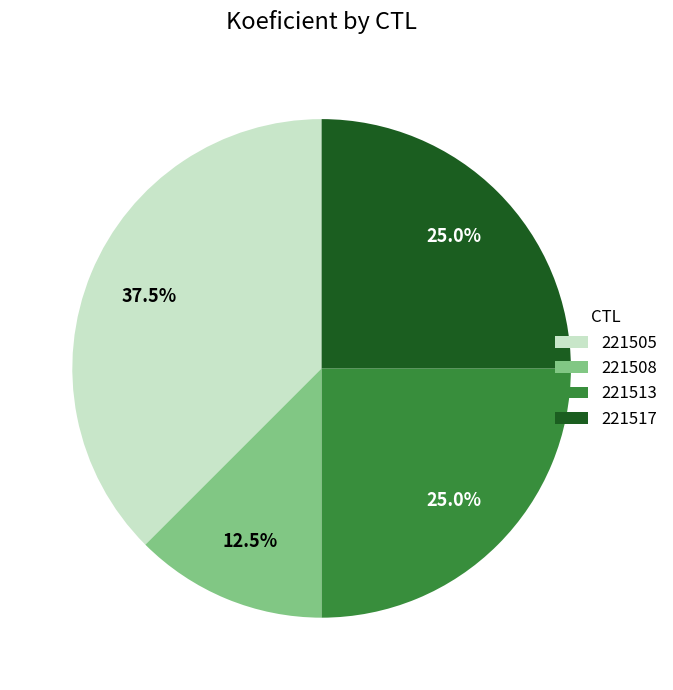

Between 221513 and 221505, which is larger?

221505